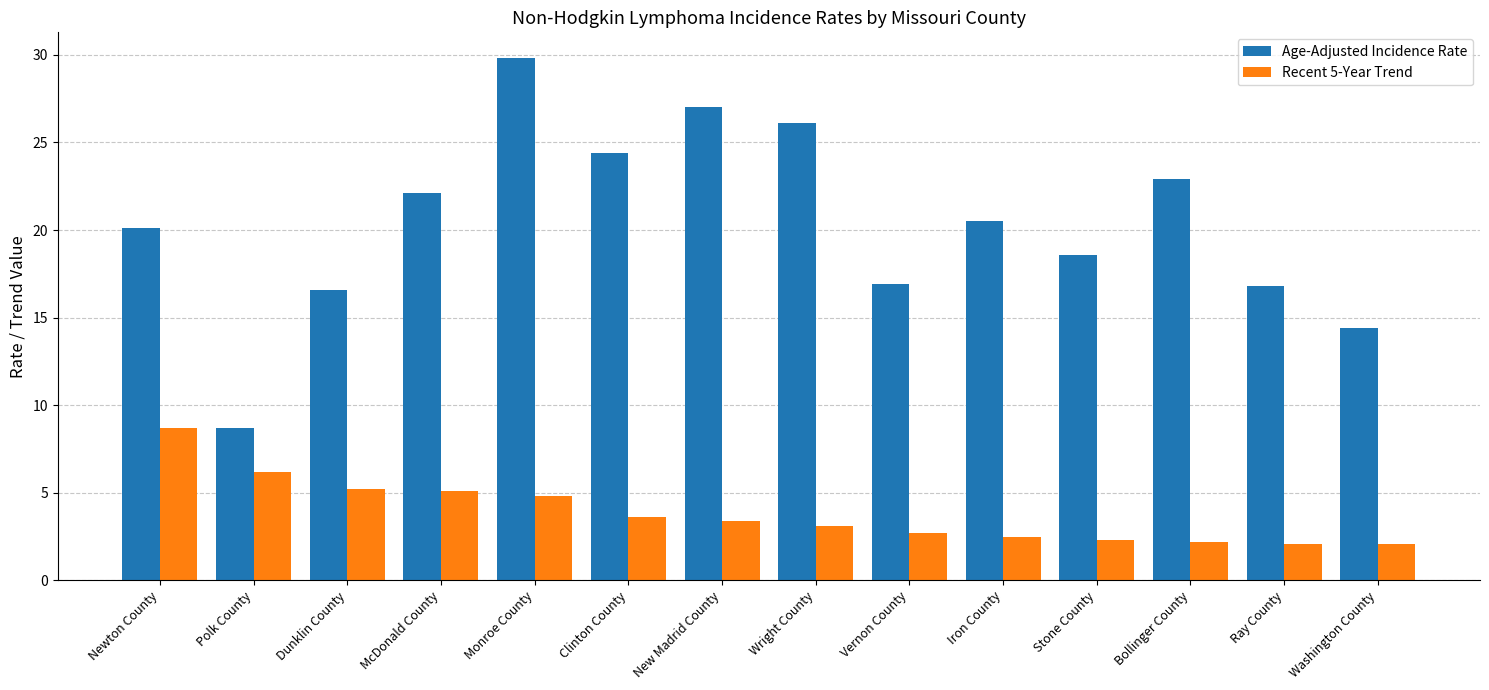

Which series changed the most between Vernon County and Bollinger County?

Age-Adjusted Incidence Rate